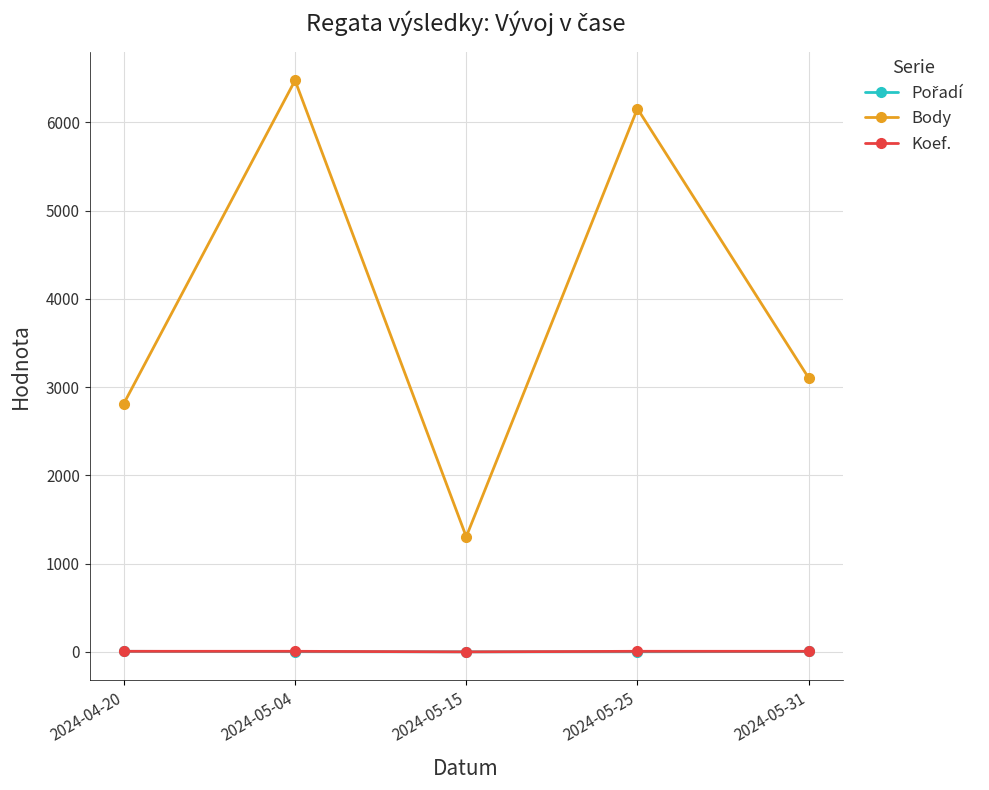

In Koef., how many points are lower than both neighbors (excluding endpoints)?

1